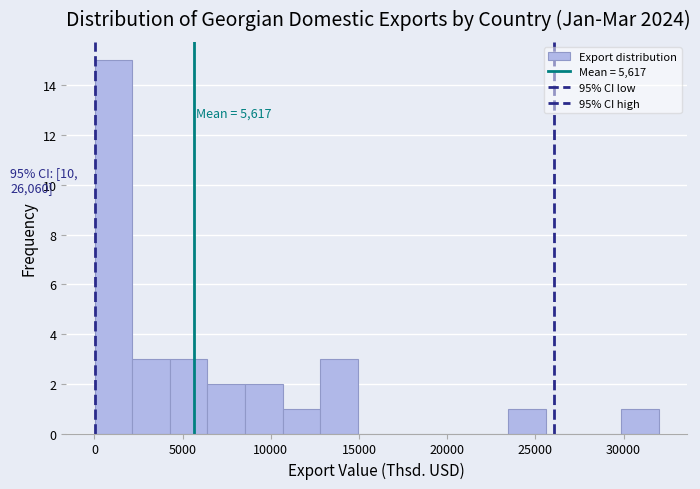

Which range on the x-axis has the tallest bar?

0 to 2000